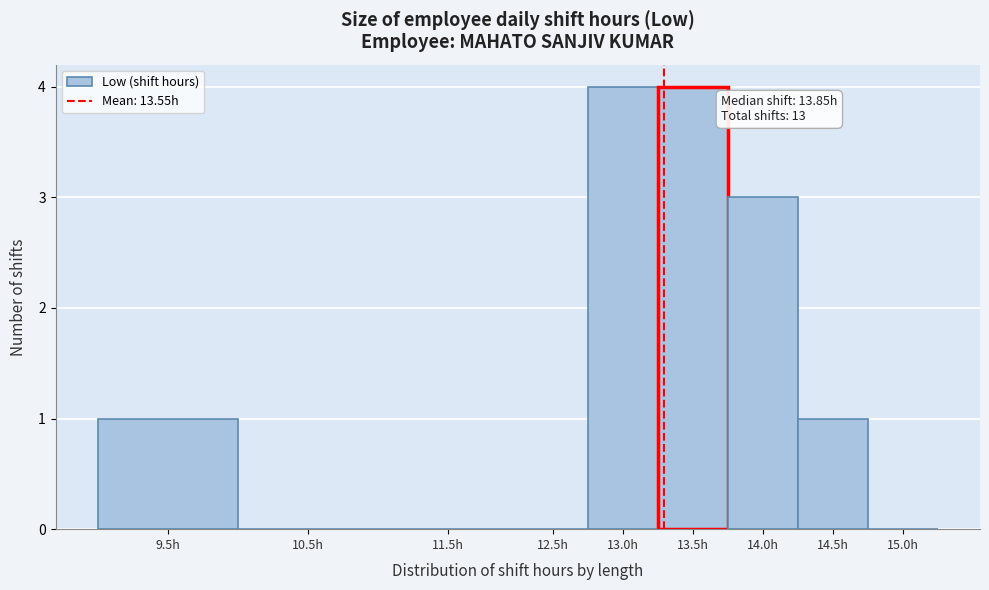

Reading right to left, transcribe all the data shown in this chart.

15.0h=0	14.5h=1	14.0h=3	13.5h=4	13.0h=4	12.5h=0	11.5h=0	10.5h=0	9.5h=1